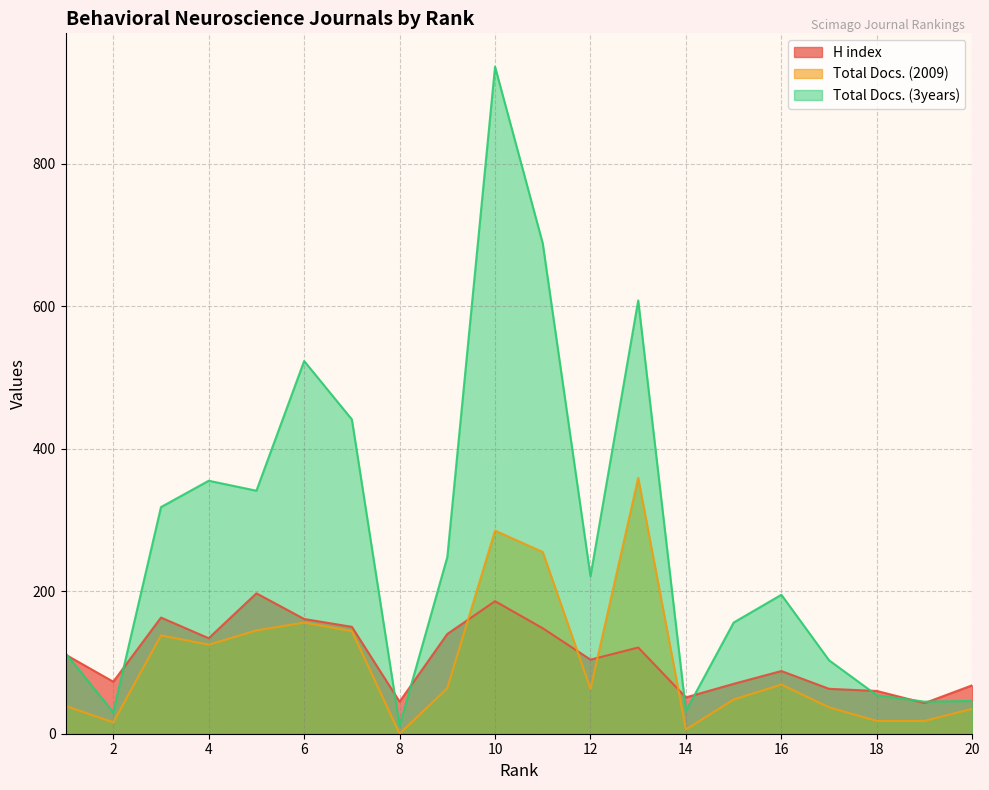

Read the Total Docs. (2009) value at 4, to the nearest 5.

125